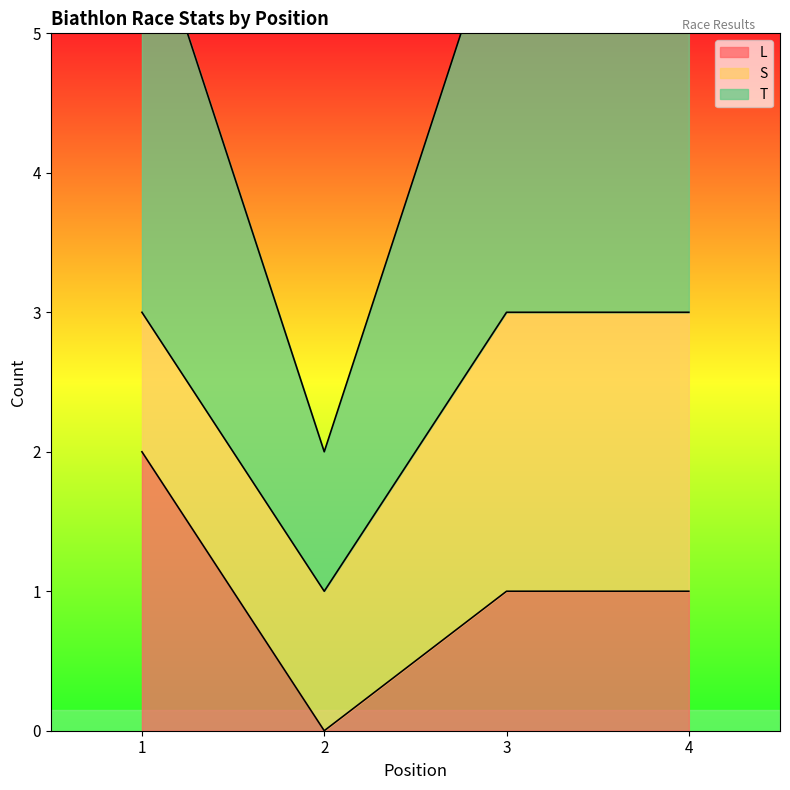

Count the T values in the range 3 to 4.

3